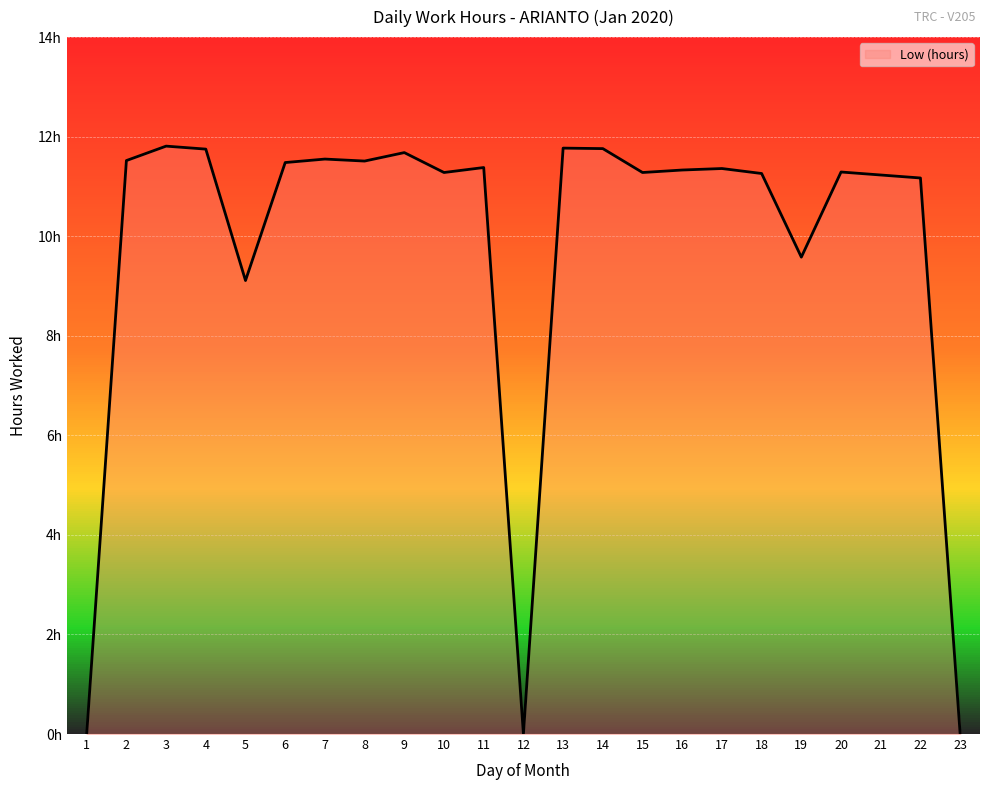

Does the chart display data point markers on the line(s)?

No